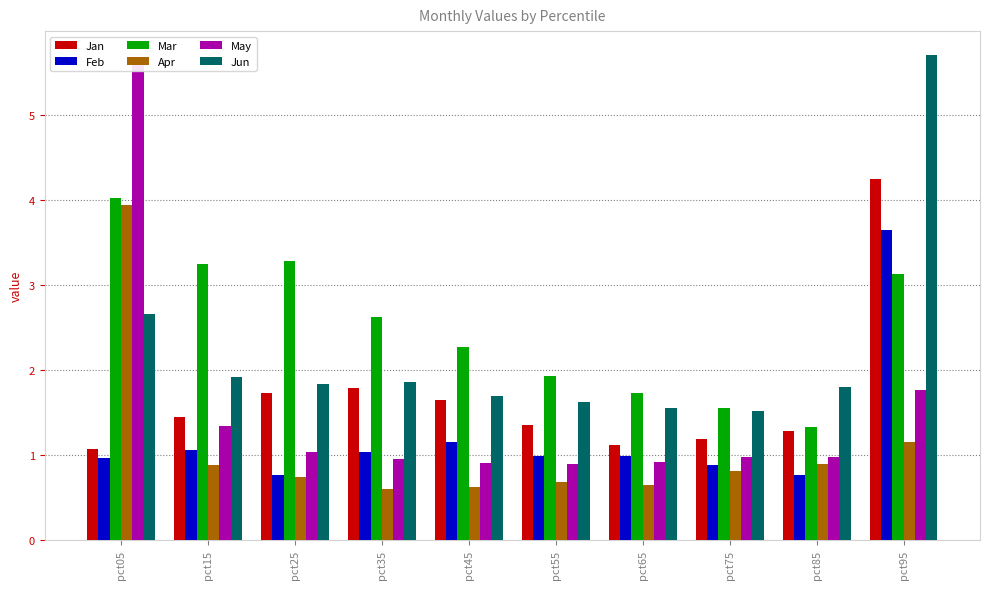

At which category is the sum across all series the highest?

pct95